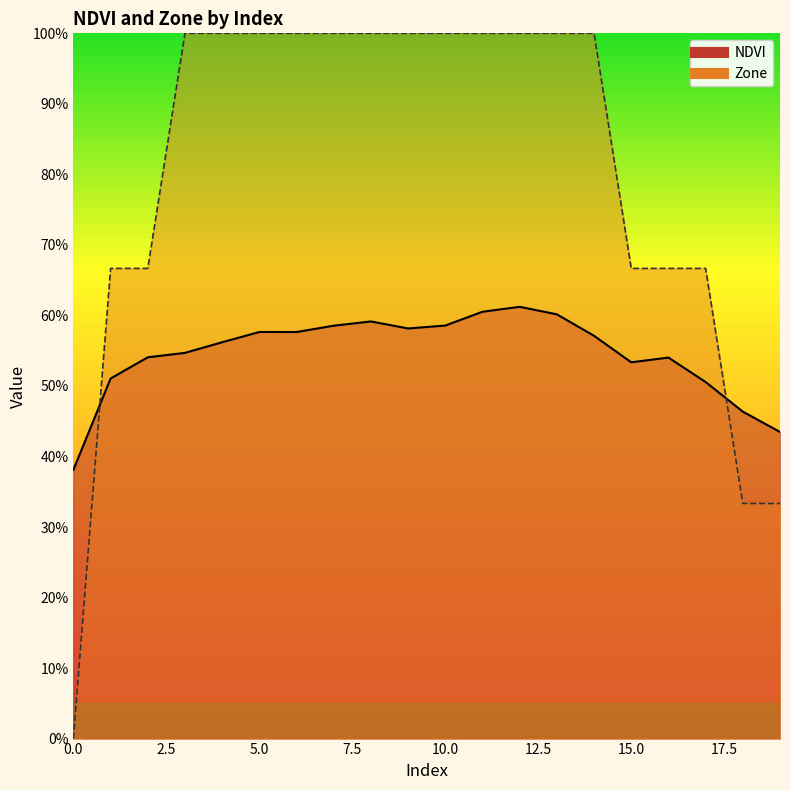

What is the value of the Zone point at the 8th from the left?

1.0